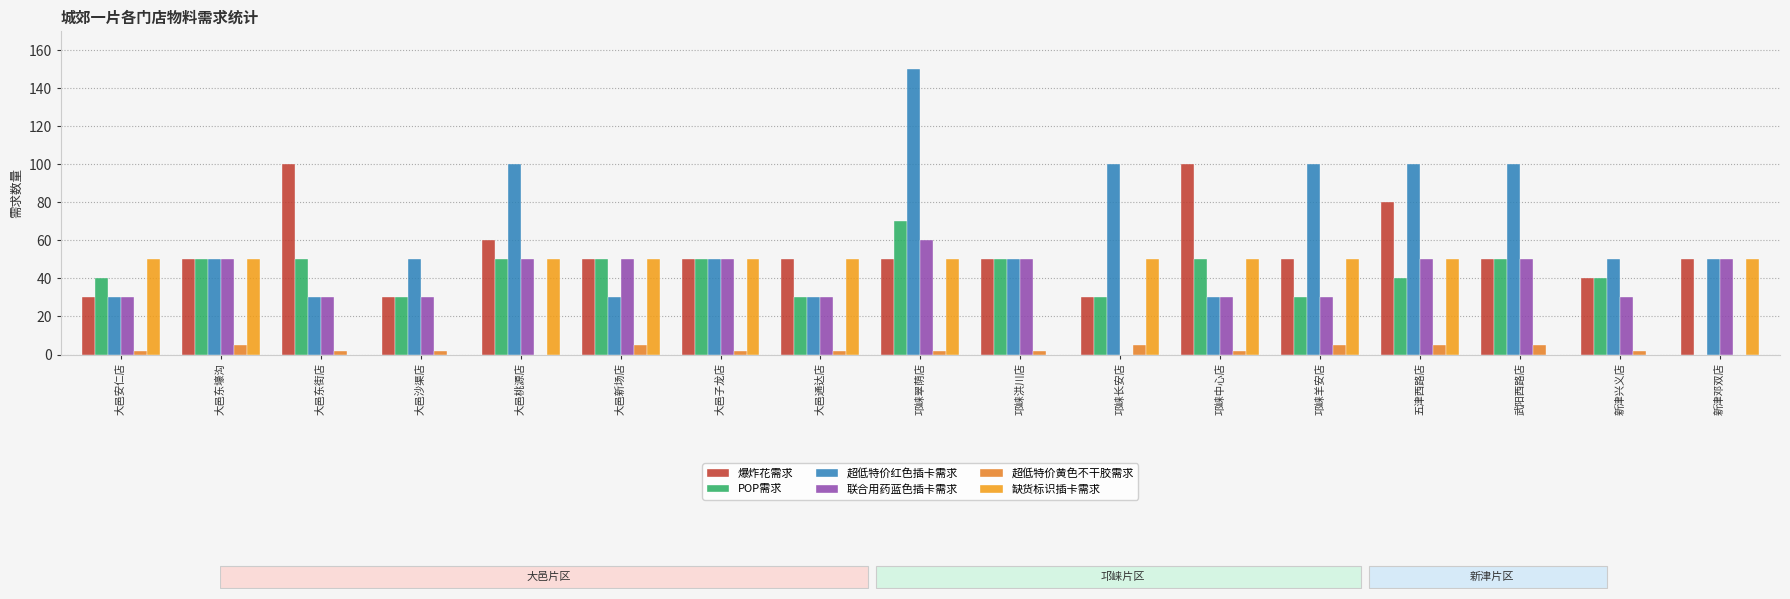

How many groups of bars are there?

17